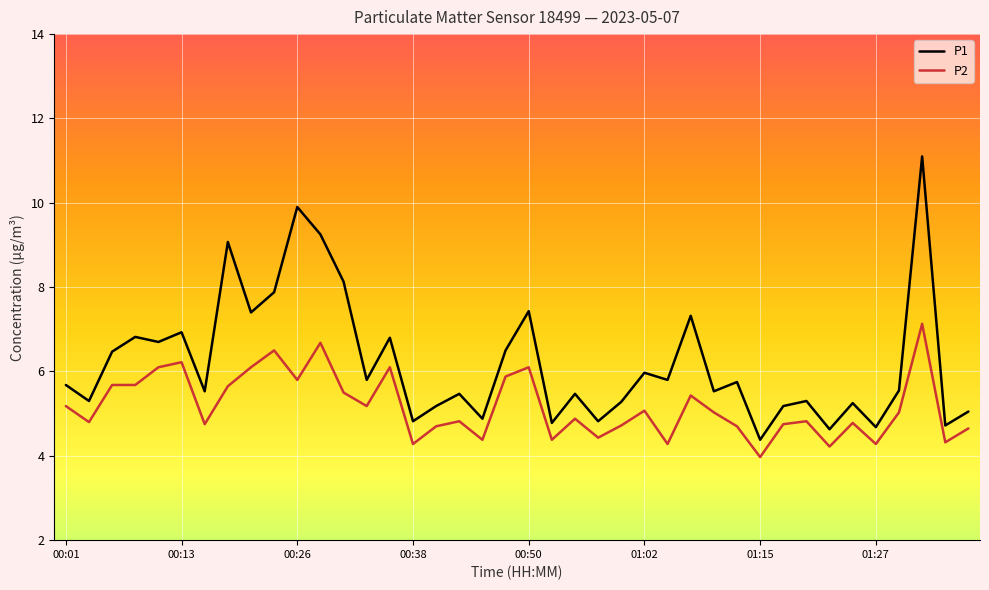

What is the sum of all P1 values?

248.5